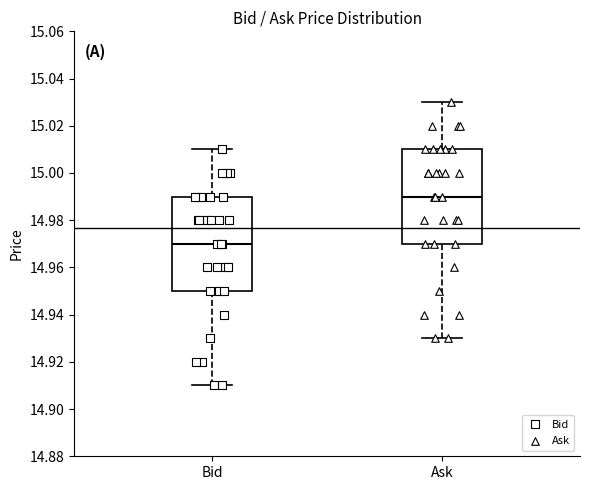

Reading left to right, read every box against the y-axis: the position of its median line, the range the box covers, and the ends of its whiskers. The values are not printed on the chart, so give them approximately, as read against the axis.

Bid: median 14.97, box 14.95 to 14.99, whiskers 14.91 to 15.01
Ask: median 14.99, box 14.97 to 15.01, whiskers 14.93 to 15.03